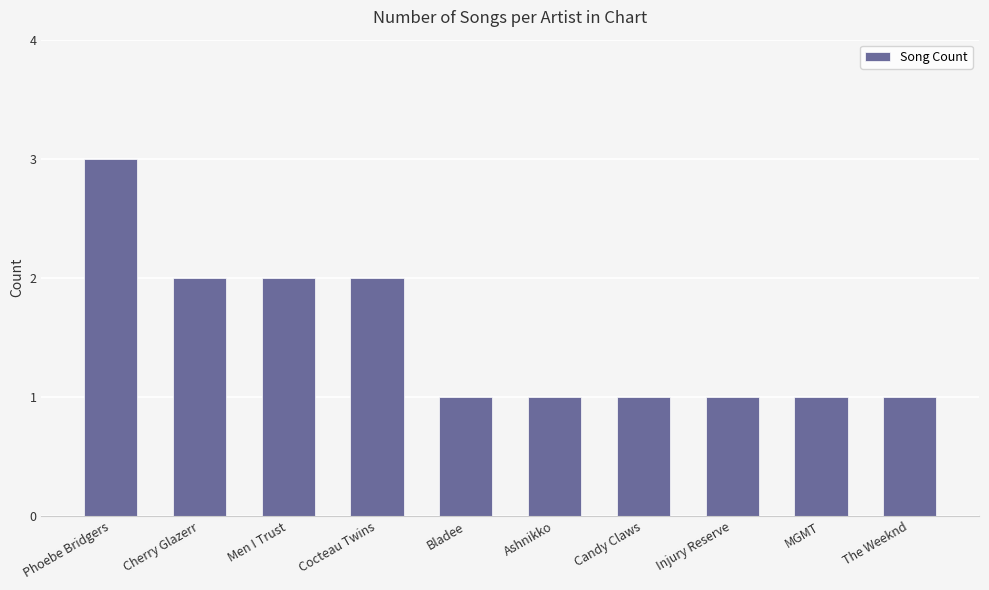

Reading left to right, list all the values displayed in this chart.

3	2	2	2	1	1	1	1	1	1